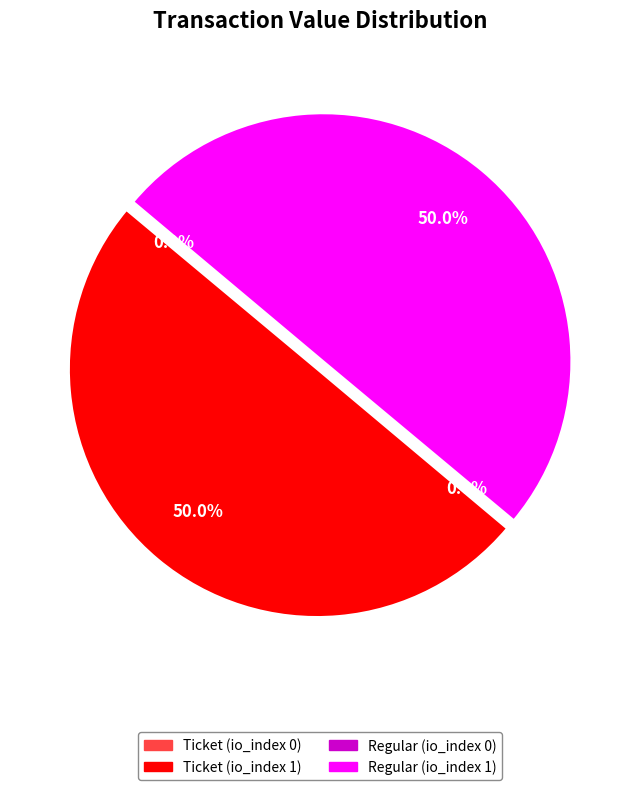

Do Ticket (io_index 1) and Regular (io_index 1) together represent more than half of the pie?

Yes